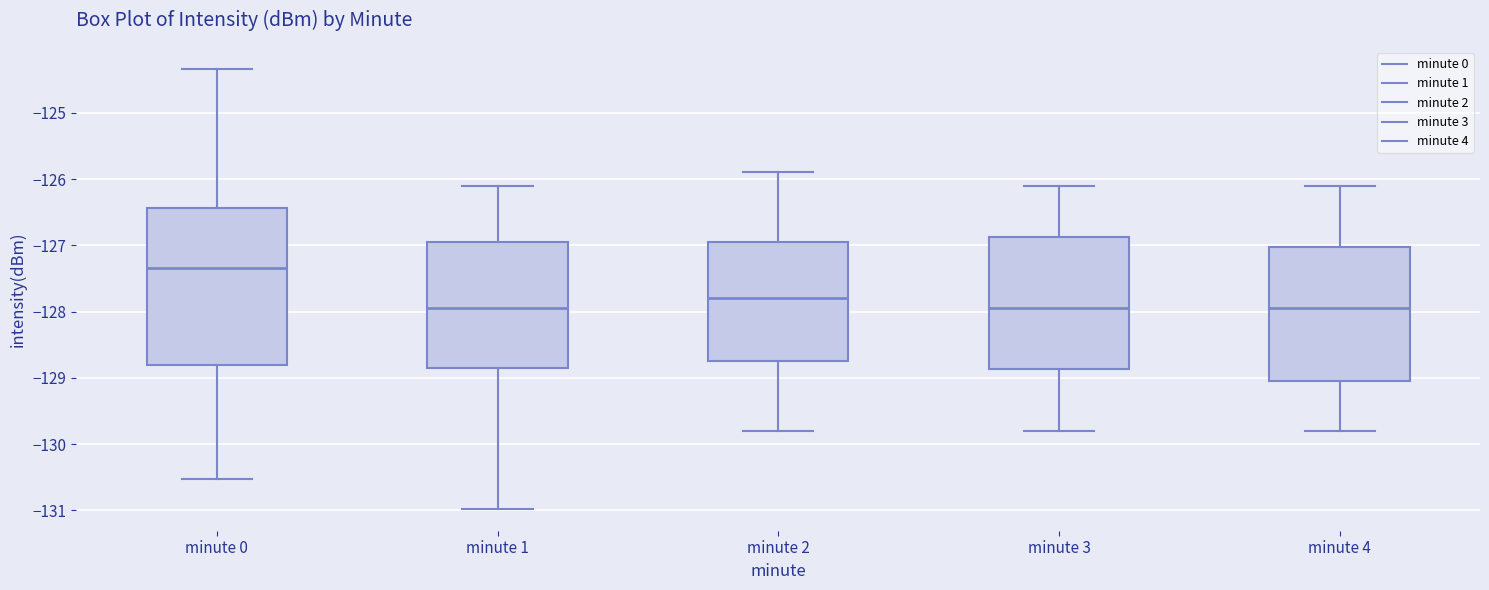

Where does the median line of the box for minute 0 sit on the y-axis? The values are not printed on the chart, so give them approximately, as read against the axis.

-127.3